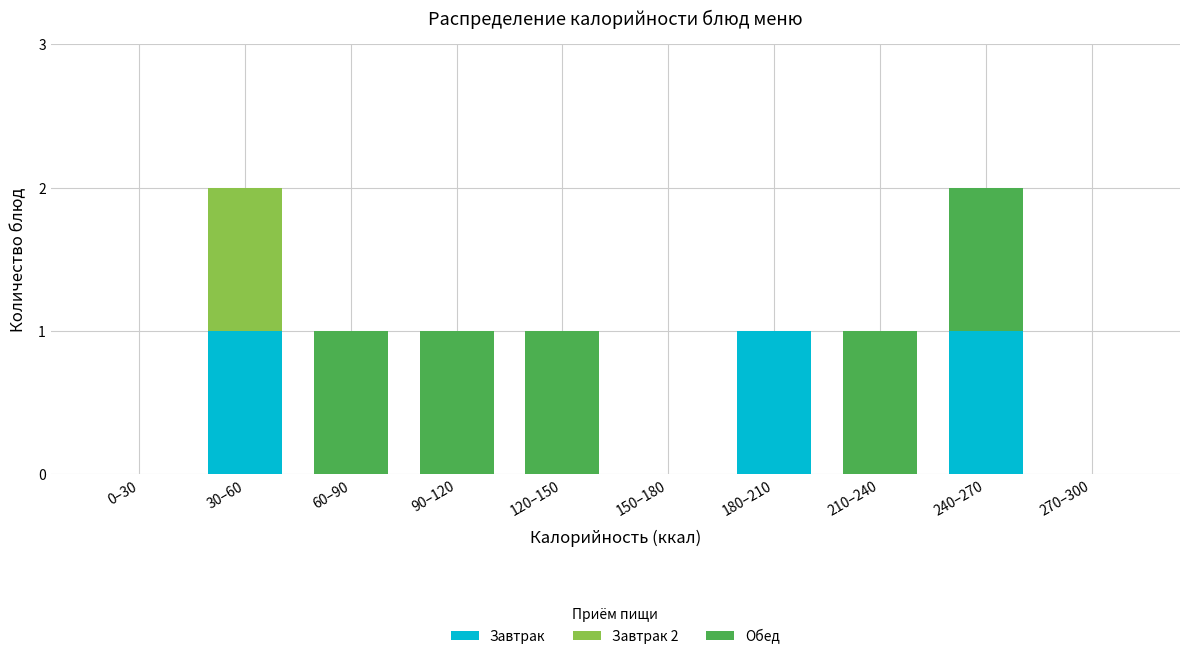

Reading left to right, list the values for the Завтрак series.

0–30=0	30–60=1	60–90=0	90–120=0	120–150=0	150–180=0	180–210=1	210–240=0	240–270=1	270–300=0